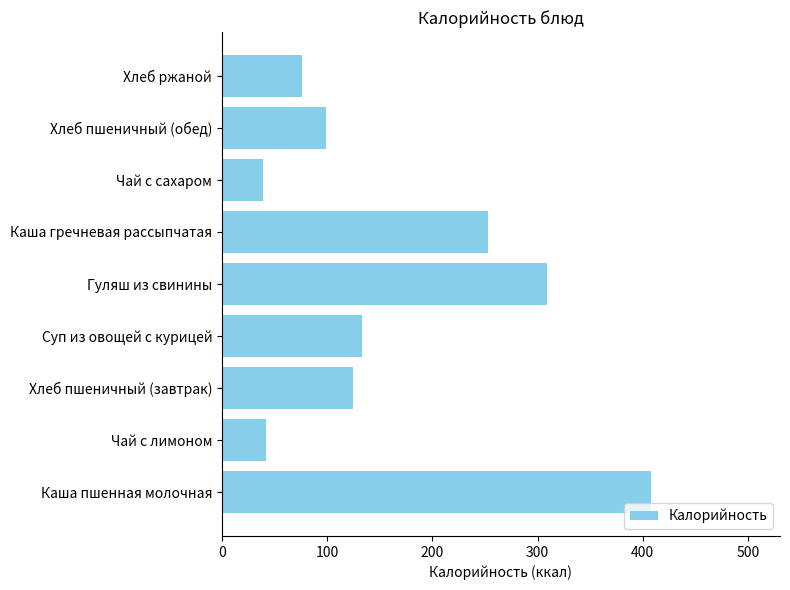

Which has a higher value, Хлеб пшеничный (обед) or Чай с лимоном?

Хлеб пшеничный (обед)